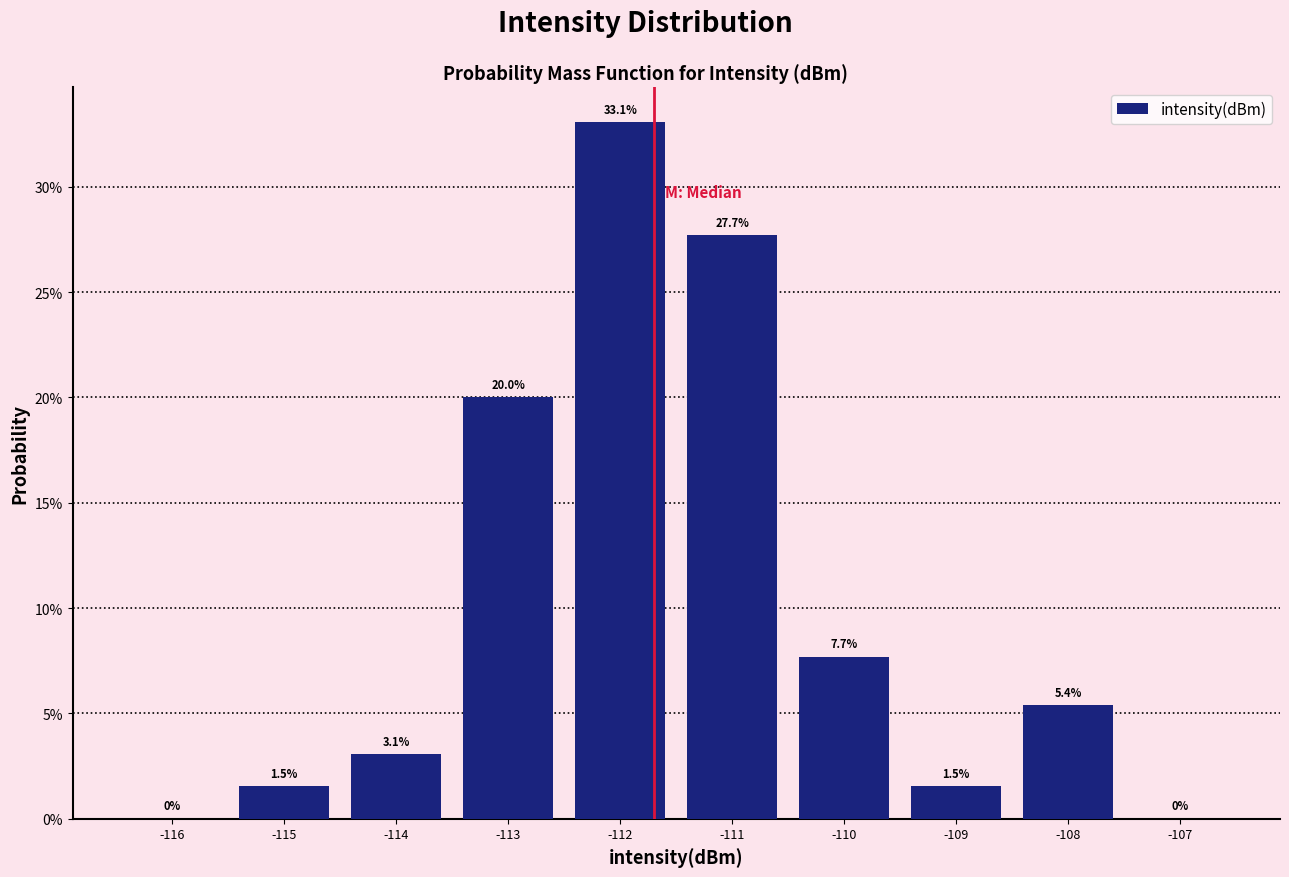

Reading left to right, list every bar in this chart as the range it spans on the x-axis followed by its height.

-116.5 to -115.5: 0.0
-115.5 to -114.5: 1.5
-114.5 to -113.5: 3.1
-113.5 to -112.5: 20.0
-112.5 to -111.5: 33.1
-111.5 to -110.5: 27.7
-110.5 to -109.5: 7.7
-109.5 to -108.5: 1.5
-108.5 to -107.5: 5.4
-107.5 to -106.5: 0.0